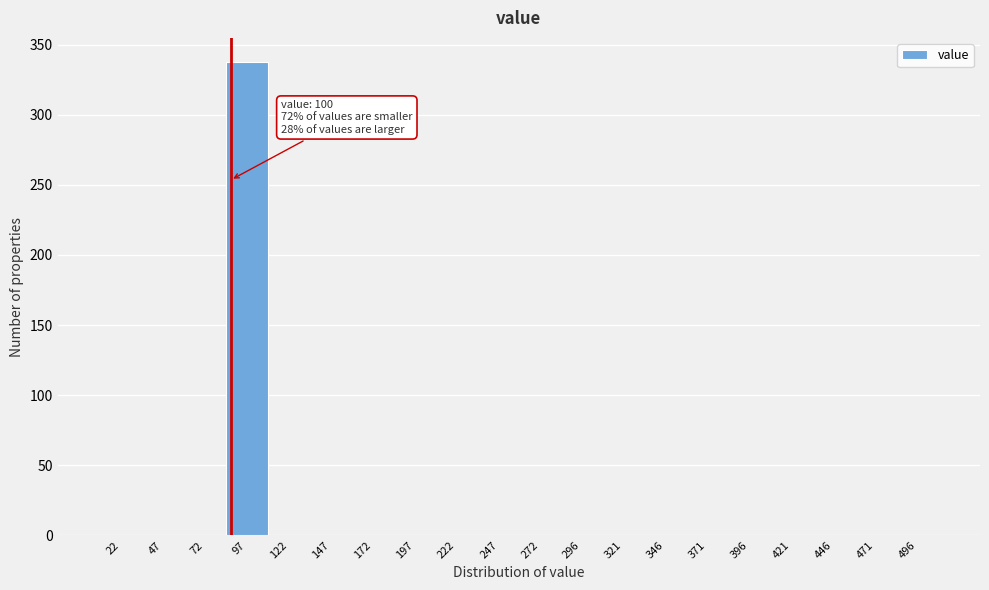

Reading left to right, extract all data points from this chart.

22=0	47=0	72=0	97=338	122=0	147=0	172=0	197=0	222=0	247=0	272=0	296=0	321=0	346=0	371=0	396=0	421=0	446=0	471=0	496=0